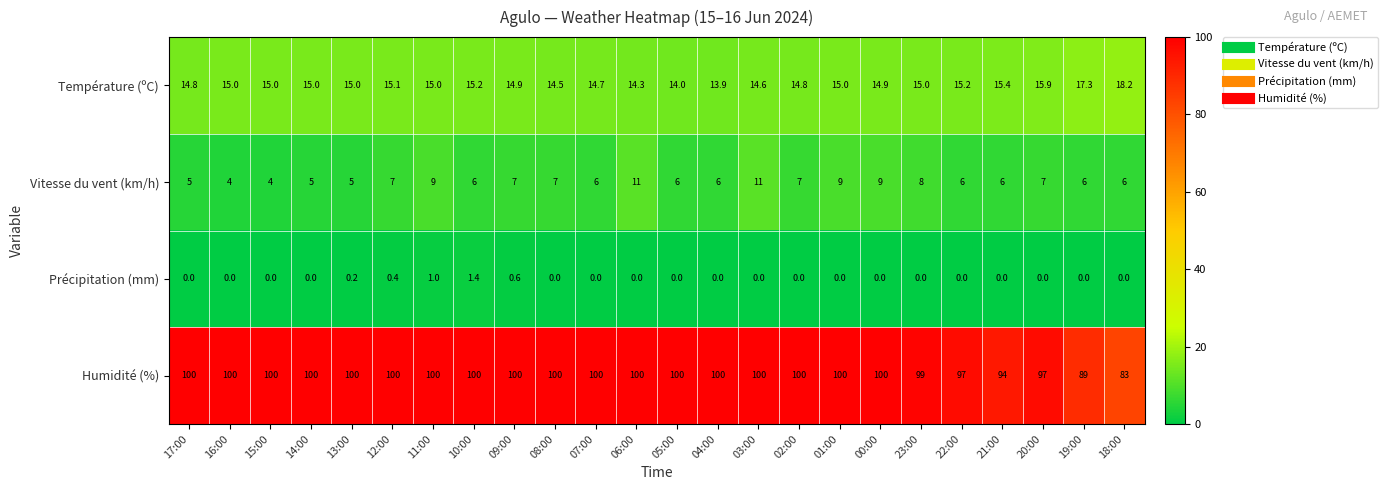

At which label is Humidité (%) closest to 91?

19:00